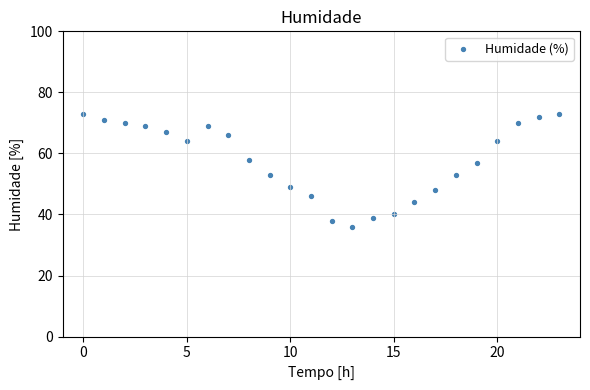

What is the range of Y values (max minus min)?

37